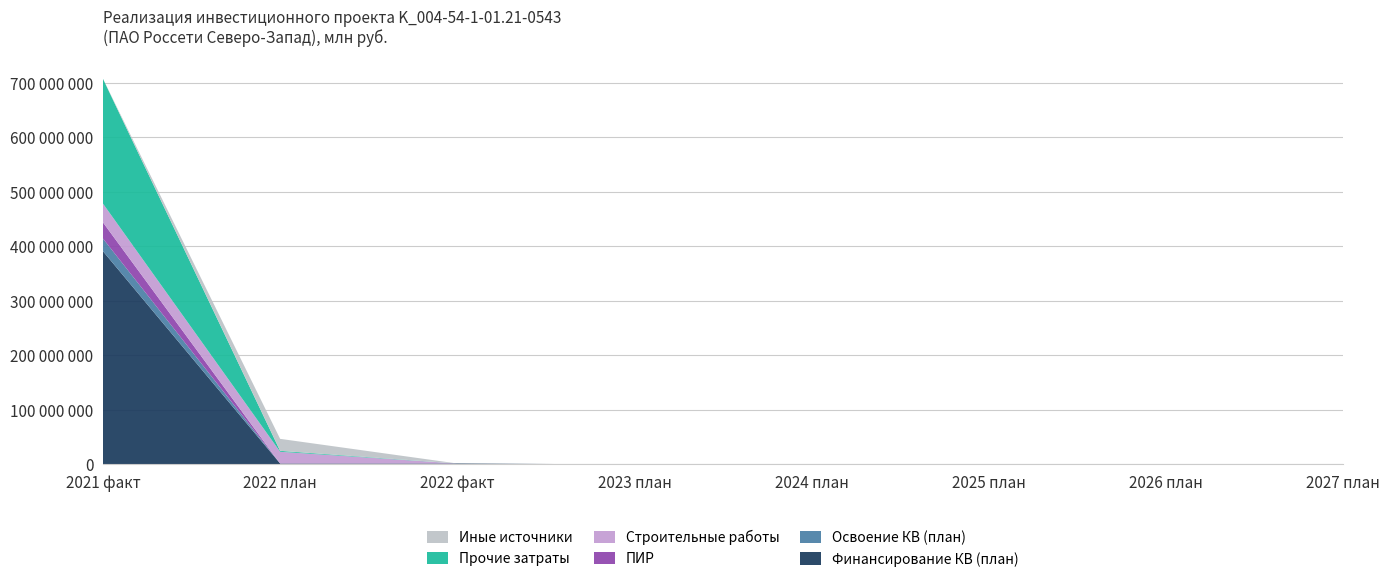

Reading left to right, extract all data points from this chart.

Финансирование КВ (план): 2021 факт=3.9	2022 план=0.0	2022 факт=0.0	2023 план=0.0	2024 план=0.0	2025 план=0.0	2026 план=0.0	2027 план=0.0
Освоение КВ (план): 2021 факт=0.2	2022 план=0.0	2022 факт=0.0	2023 план=0.0	2024 план=0.0	2025 план=0.0	2026 план=0.0	2027 план=0.0
ПИР: 2021 факт=0.3	2022 план=0.0	2022 факт=0.0	2023 план=0.0	2024 план=0.0	2025 план=0.0	2026 план=0.0	2027 план=0.0
Строительные работы: 2021 факт=0.3	2022 план=0.2	2022 факт=0.0	2023 план=0.0	2024 план=0.0	2025 план=0.0	2026 план=0.0	2027 план=0.0
Прочие затраты: 2021 факт=2.3	2022 план=0.0	2022 факт=0.0	2023 план=0.0	2024 план=0.0	2025 план=0.0	2026 план=0.0	2027 план=0.0
Иные источники: 2021 факт=0.0	2022 план=0.2	2022 факт=0.0	2023 план=0.0	2024 план=0.0	2025 план=0.0	2026 план=0.0	2027 план=0.0